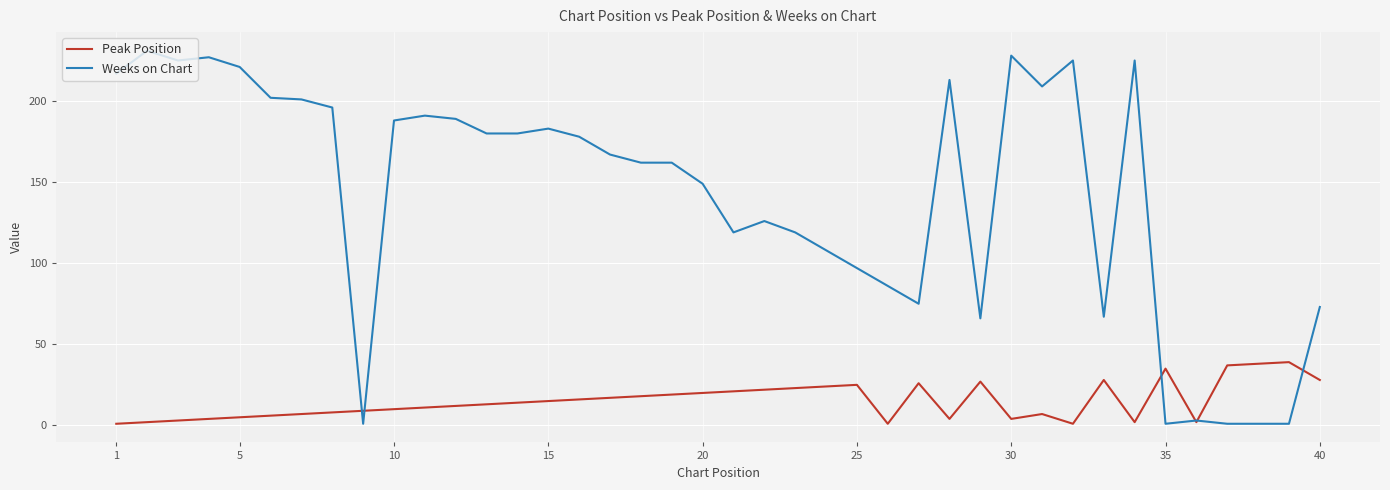

Which series has the largest total across all categories?

Weeks on Chart